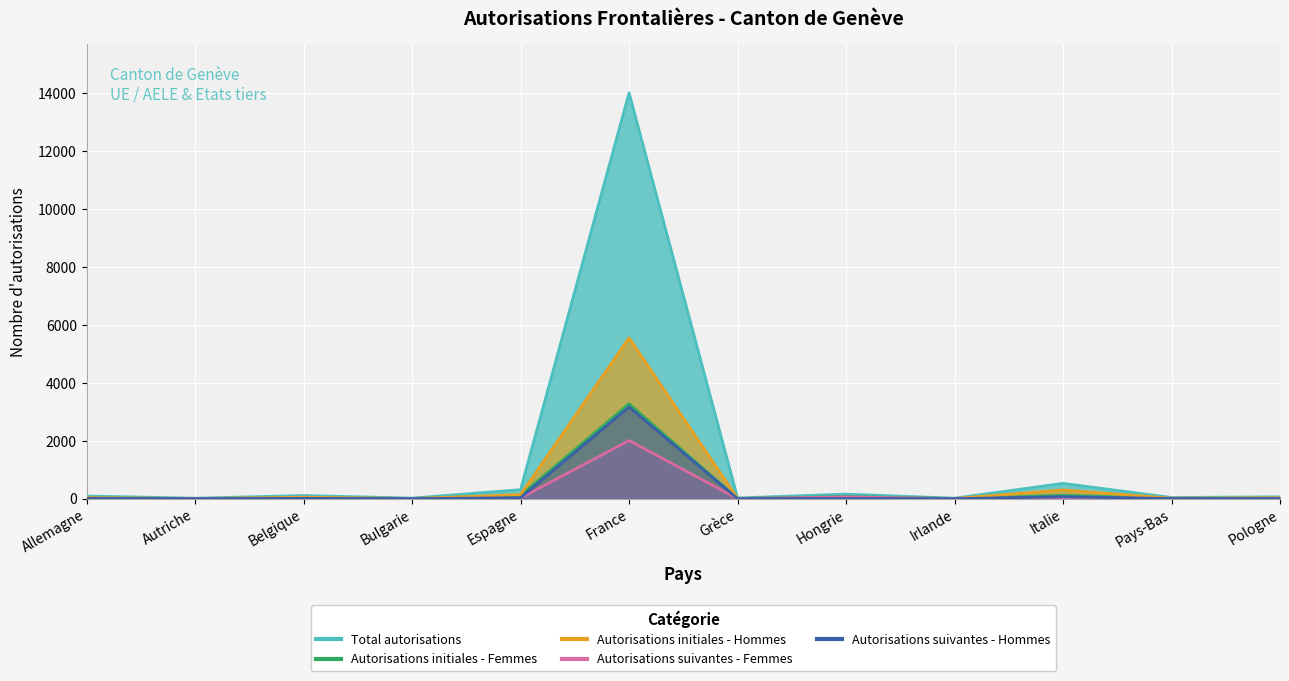

What position from the left is Hongrie?

8